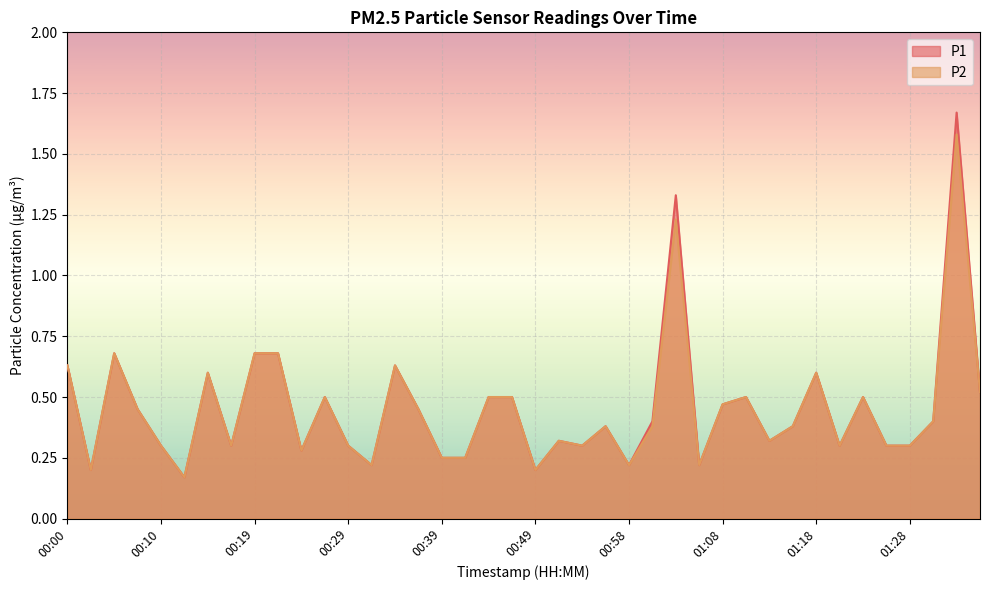

Reading left to right, what are all the values shown in this chart?

P1: 00:00=0.6	00:02=0.2	00:05=0.7	00:07=0.5	00:10=0.3	00:12=0.2	00:14=0.6	00:17=0.3	00:19=0.7	00:22=0.7	00:24=0.3	00:27=0.5	00:29=0.3	00:31=0.2	00:34=0.6	00:36=0.5	00:39=0.2	00:41=0.2	00:44=0.5	00:46=0.5	00:49=0.2	00:51=0.3	00:54=0.3	00:56=0.4	00:58=0.2	01:01=0.4	01:03=1.3	01:06=0.2	01:08=0.5	01:11=0.5	01:13=0.3	01:16=0.4	01:18=0.6	01:21=0.3	01:23=0.5	01:25=0.3	01:28=0.3	01:30=0.4	01:33=1.7	01:35=0.5
P2: 00:00=0.6	00:02=0.2	00:05=0.7	00:07=0.5	00:10=0.3	00:12=0.2	00:14=0.6	00:17=0.3	00:19=0.7	00:22=0.7	00:24=0.3	00:27=0.5	00:29=0.3	00:31=0.2	00:34=0.6	00:36=0.5	00:39=0.2	00:41=0.2	00:44=0.5	00:46=0.5	00:49=0.2	00:51=0.3	00:54=0.3	00:56=0.4	00:58=0.2	01:01=0.4	01:03=1.2	01:06=0.2	01:08=0.5	01:11=0.5	01:13=0.3	01:16=0.4	01:18=0.6	01:21=0.3	01:23=0.5	01:25=0.3	01:28=0.3	01:30=0.4	01:33=1.6	01:35=0.5